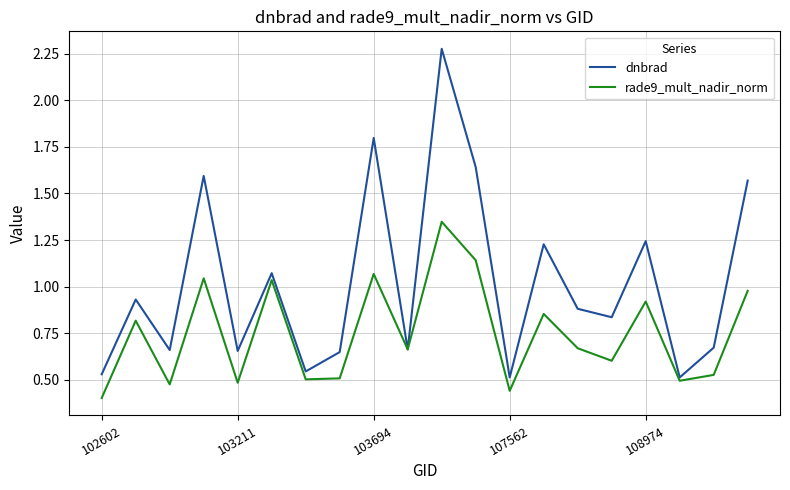

True or false: rade9_mult_nadir_norm has more than 0 interior local peaks.

True